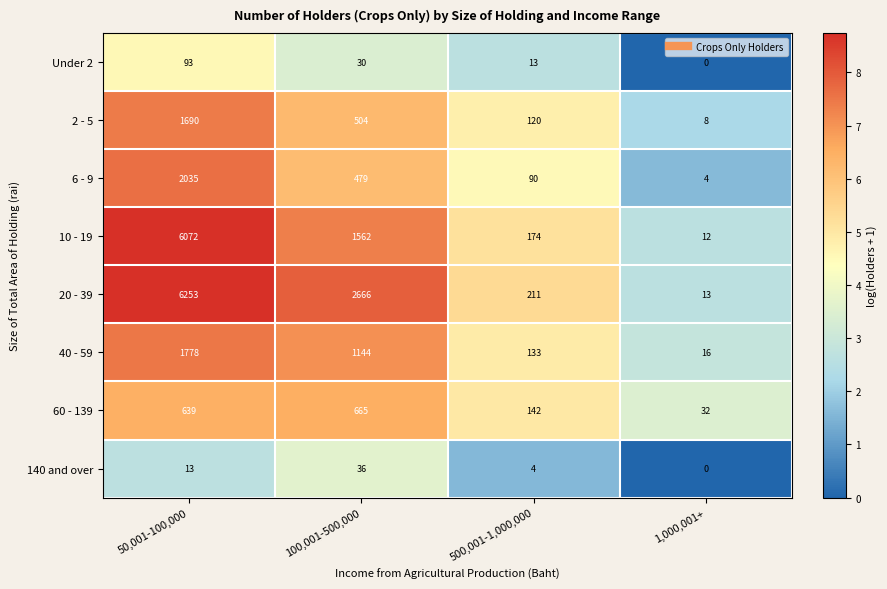

What is the difference between the maximum and second lowest values in the 140 and over series?

32